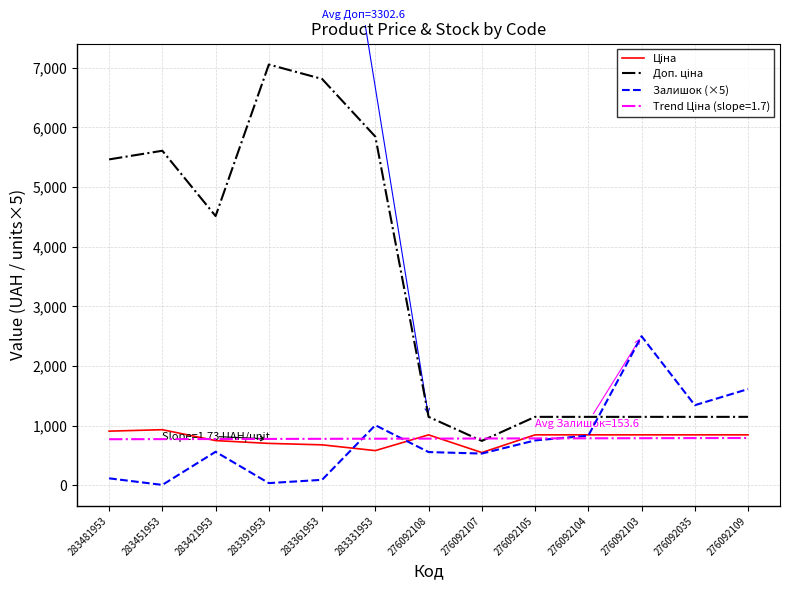

What is the difference between the highest and lowest values at 276092035?

551.0